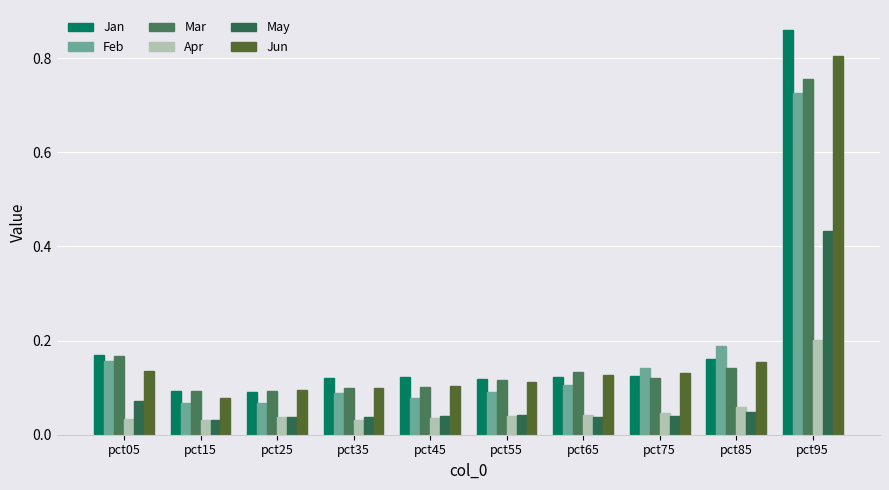

What is the sum of the Jun values at pct55 and pct85?

0.3